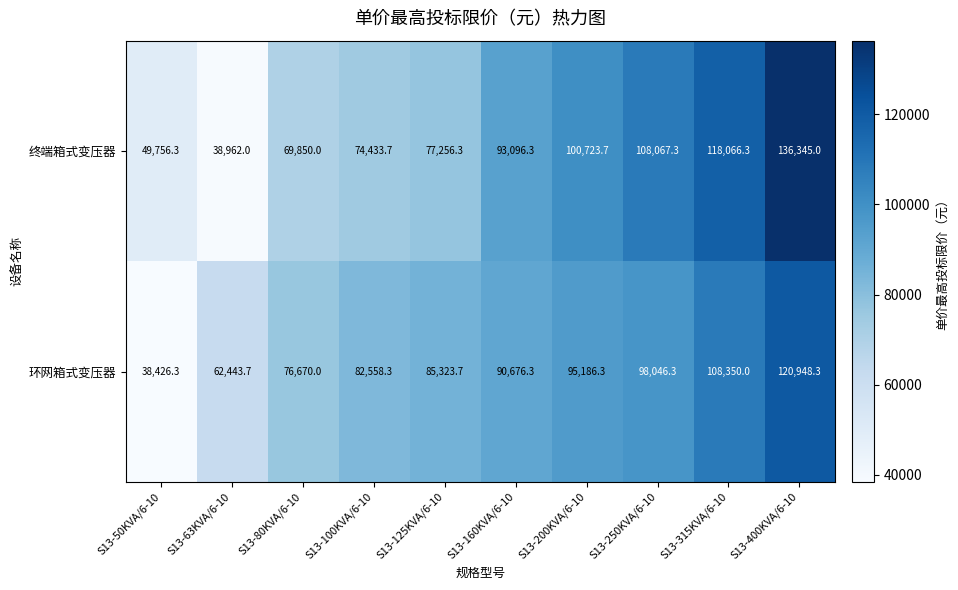

The 终端箱式变压器 series shows 38962.0 at S13-63KVA/6-10. True or false?

True